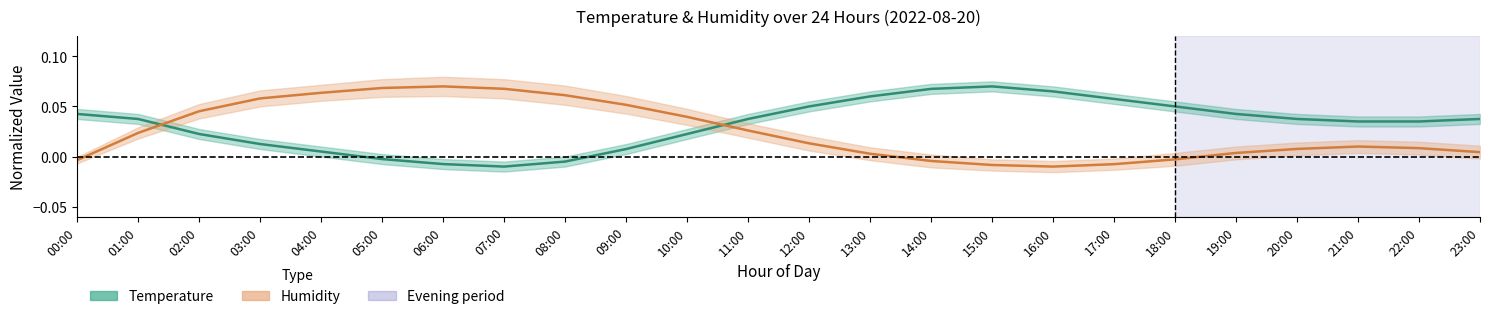

The Temperature series shows -0.0 at 08:00. True or false?

True